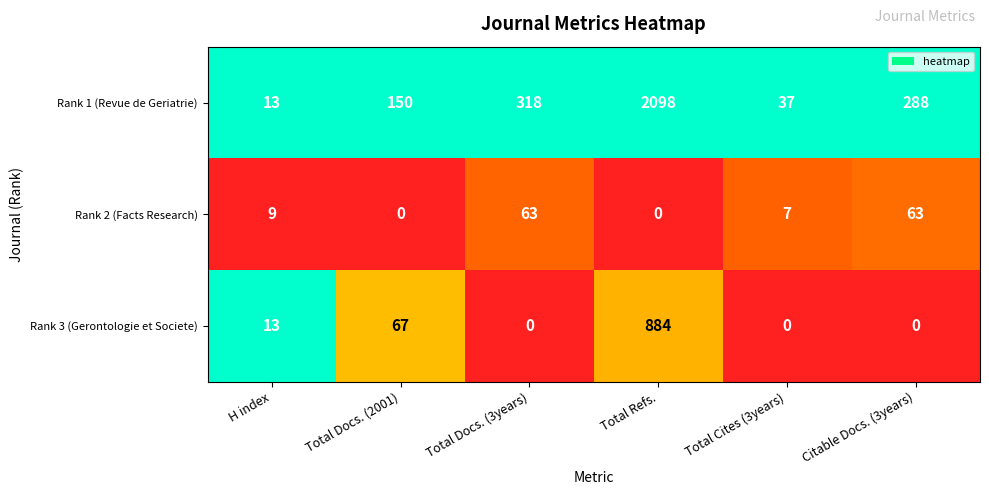

What is the difference between the maximum and minimum values in the Rank 3 (Gerontologie et Societe) series?

884